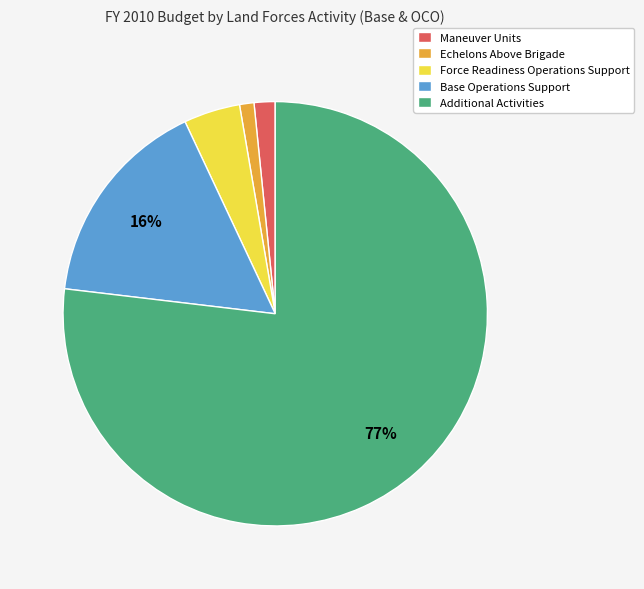

Between Additional Activities and Maneuver Units, which is larger?

Additional Activities